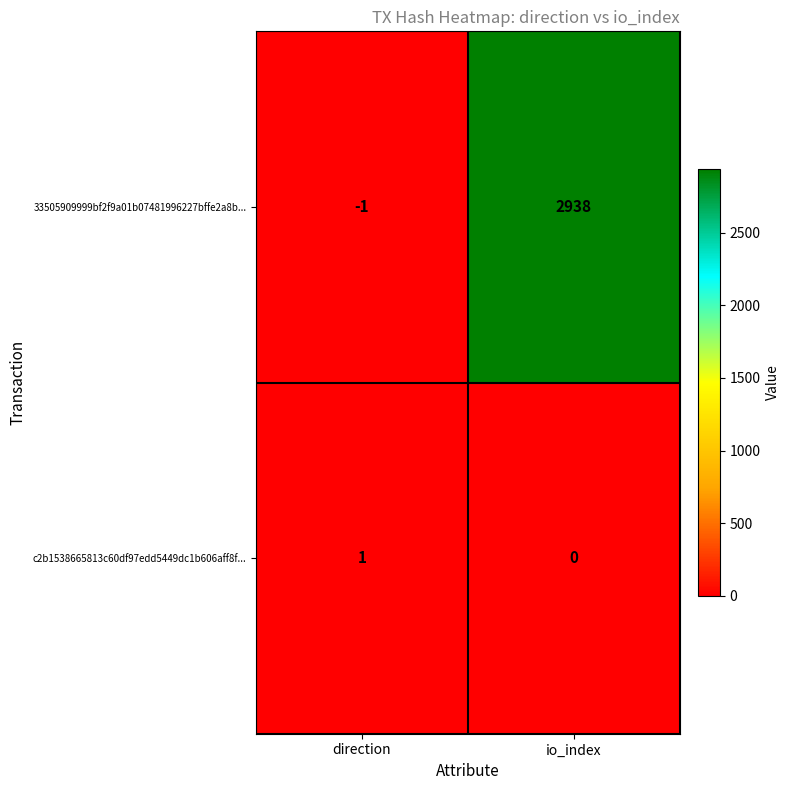

Reading left to right, transcribe all the data shown in this chart.

33505909999bf2f9a01b07481996227bffe2a8b...: -1	2938
c2b1538665813c60df97edd5449dc1b606aff8f...: 1	0